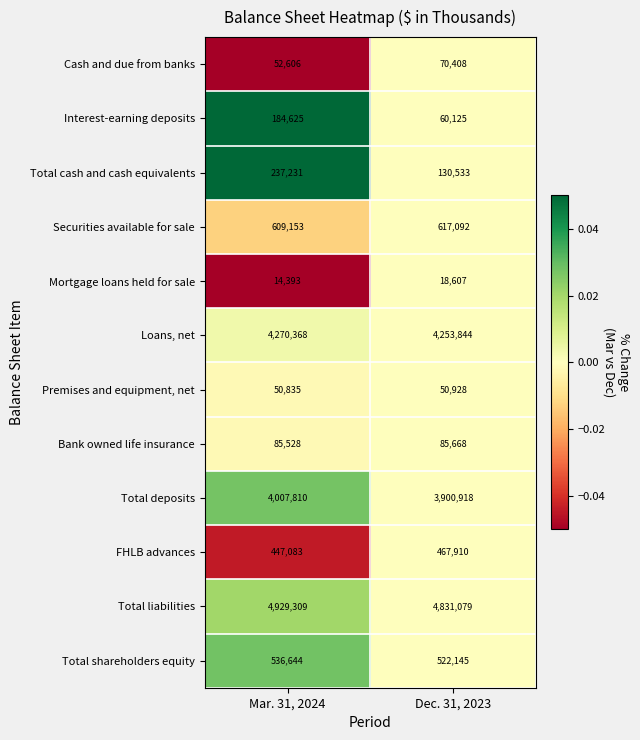

The value of Total shareholders equity at Mar. 31, 2024 is 811068. True or false?

False